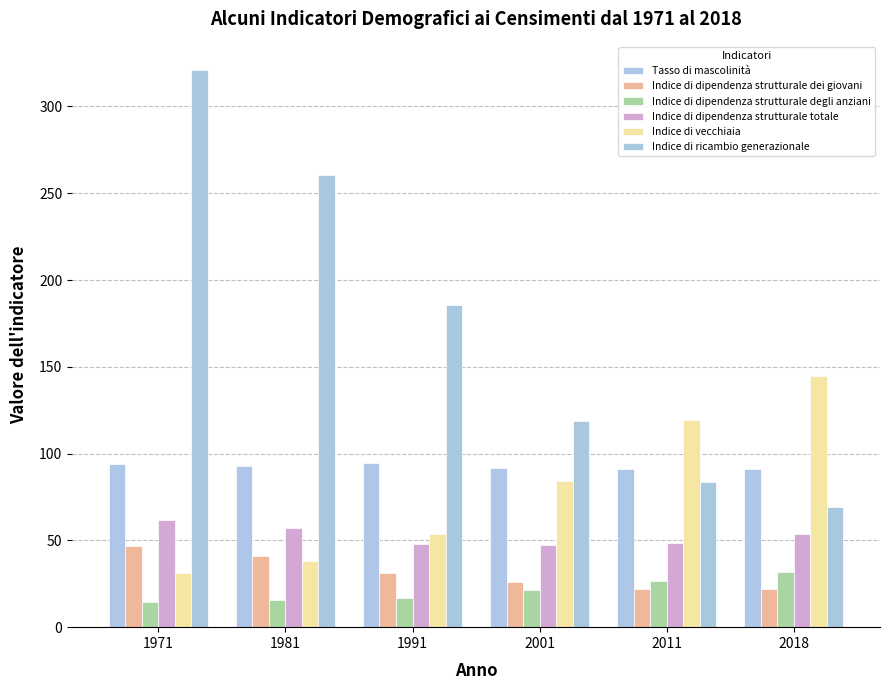

What is the highest value of the Indice di ricambio generazionale series?

321.3